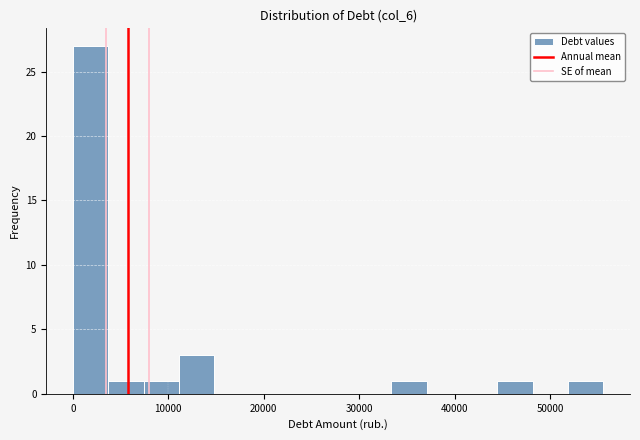

Around what value on the x-axis is the tallest bar? Give the approximate position of its centre, as read against the axis.

2000